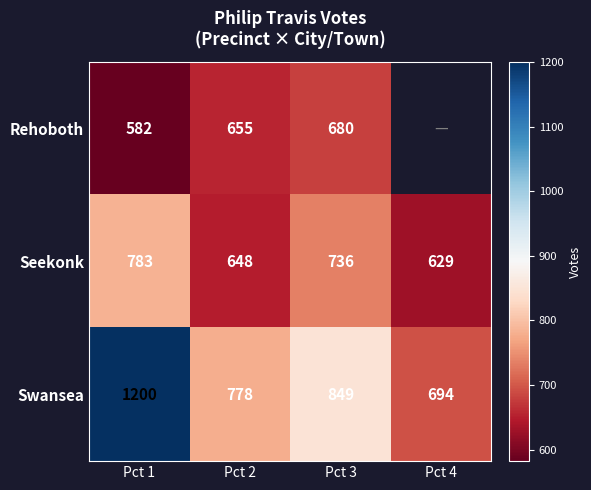

What is the difference between the maximum and second lowest values in the Swansea series?

422